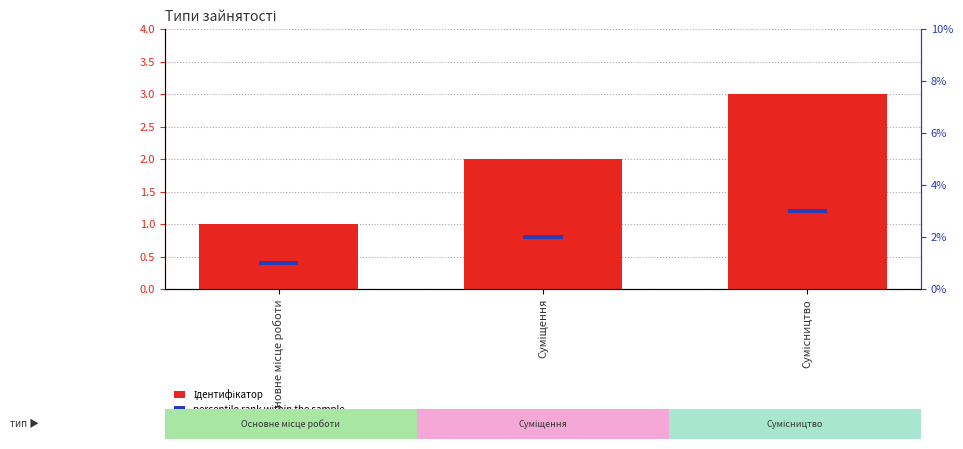

At which category does the chart reach its minimum across all series?

Основне місце роботи